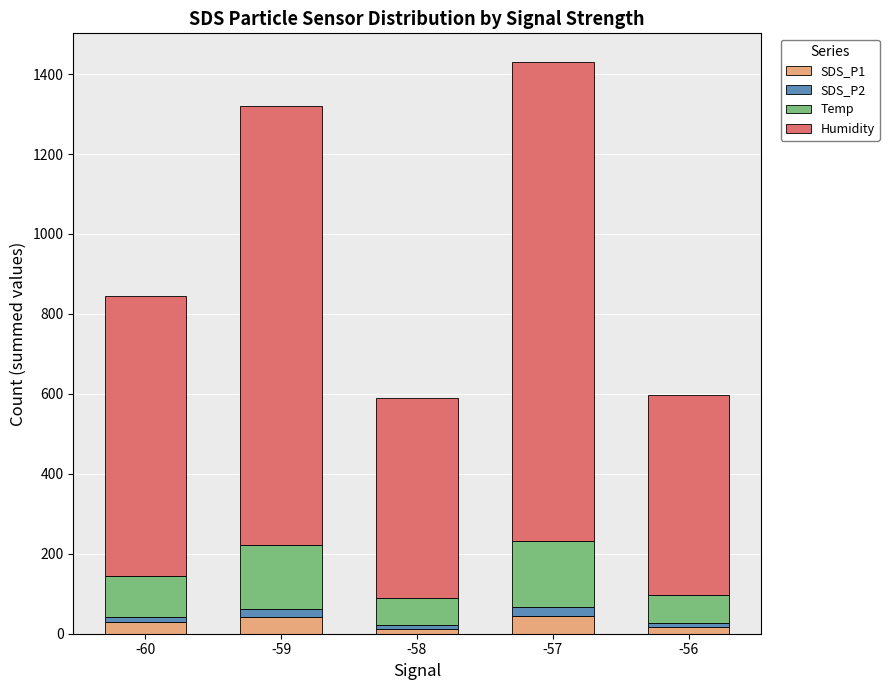

What is the average value of the SDS_P1 series?

28.8